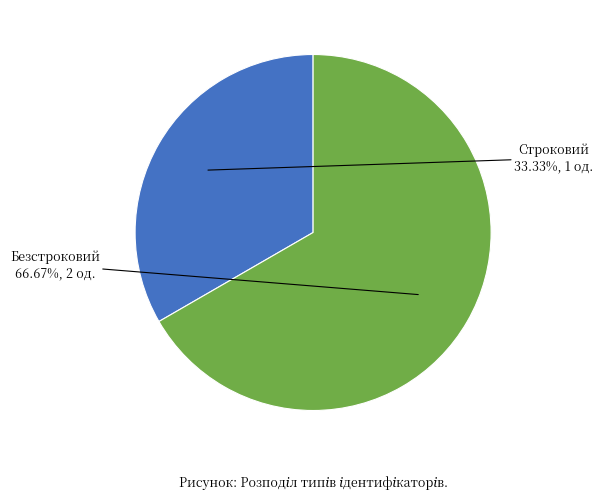

Is there any slice that represents more than half of the pie?

Yes